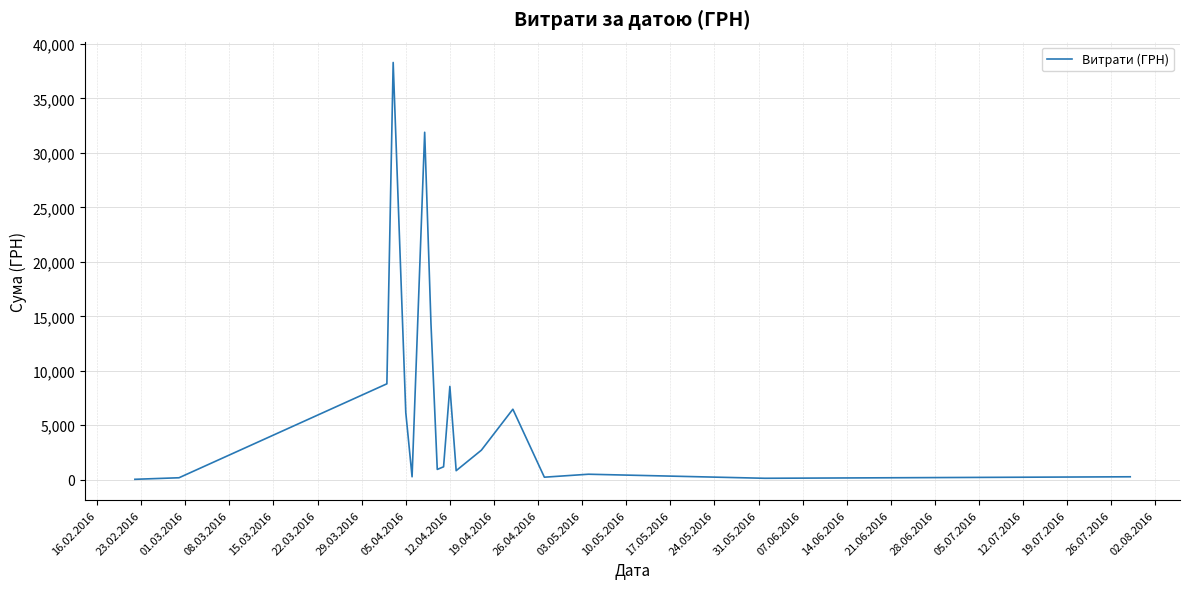

What is the difference between the maximum and minimum values?

38264.5